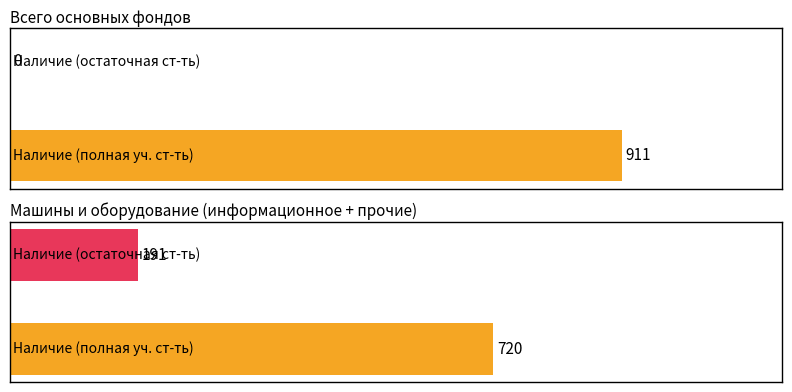

List the series in order of their peak value, lowest first.

Наличие на конец года по остаточной балансовой стоимости, Наличие на конец года по полной учетной стоимости